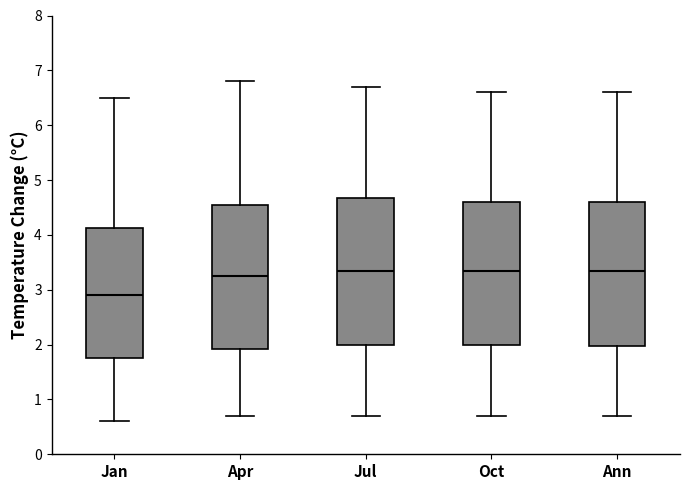

Reading left to right, read every box against the y-axis: the position of its median line, the range the box covers, and the ends of its whiskers. The values are not printed on the chart, so give them approximately, as read against the axis.

Jan: median 2.9, box 1.8 to 4.1, whiskers 0.6 to 6.5
Apr: median 3.3, box 1.9 to 4.6, whiskers 0.7 to 6.8
Jul: median 3.4, box 2.0 to 4.7, whiskers 0.7 to 6.7
Oct: median 3.4, box 2.0 to 4.6, whiskers 0.7 to 6.6
Ann: median 3.4, box 2.0 to 4.6, whiskers 0.7 to 6.6